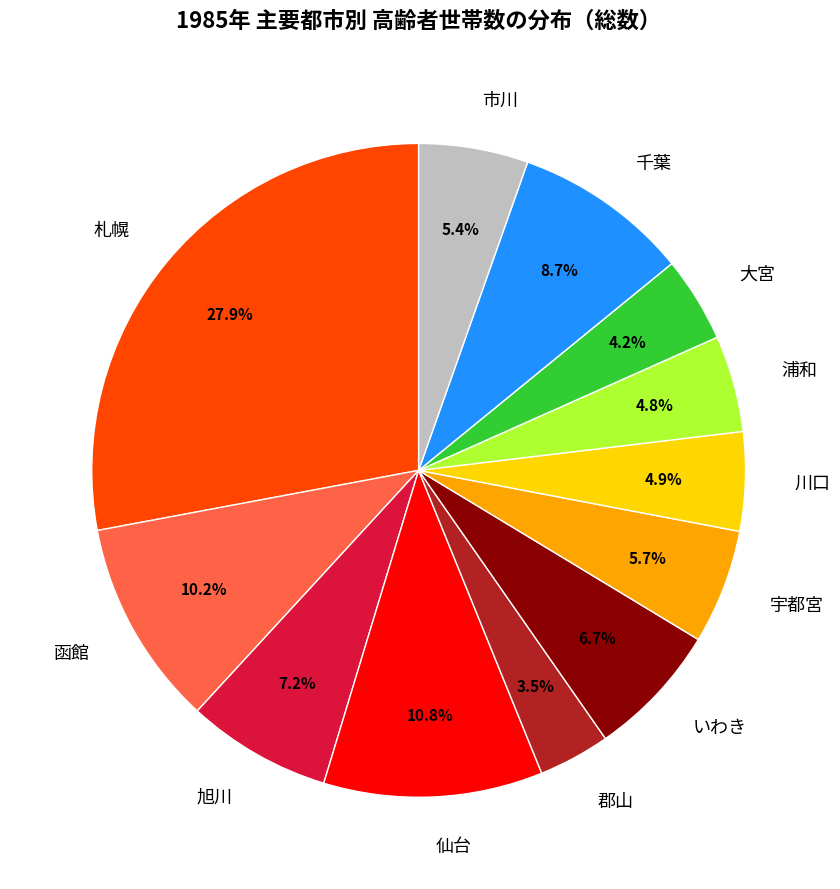

What is the ratio of the value at 郡山 to the value at 千葉?

0.4